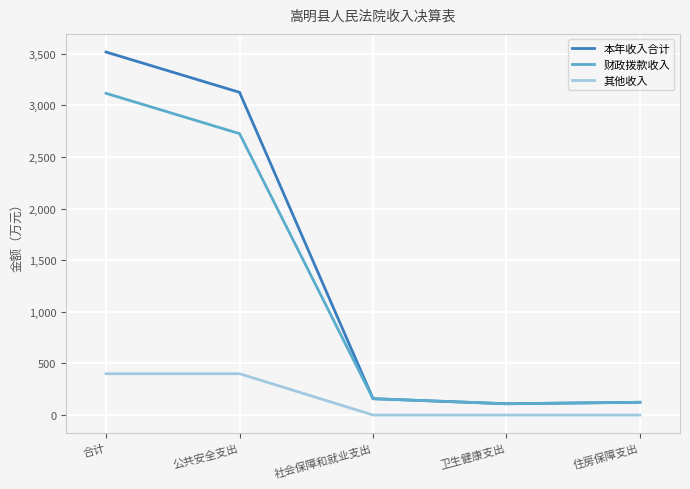

What is the total value across all series at 合计?

7034.3